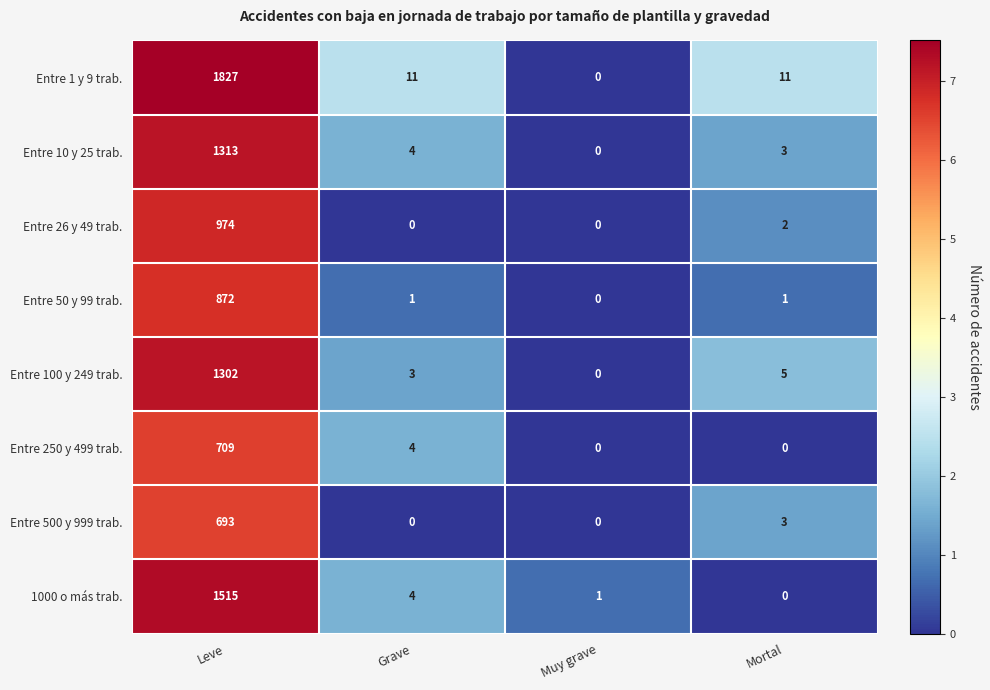

How many values in the Entre 50 y 99 trab. series are below 1?

1